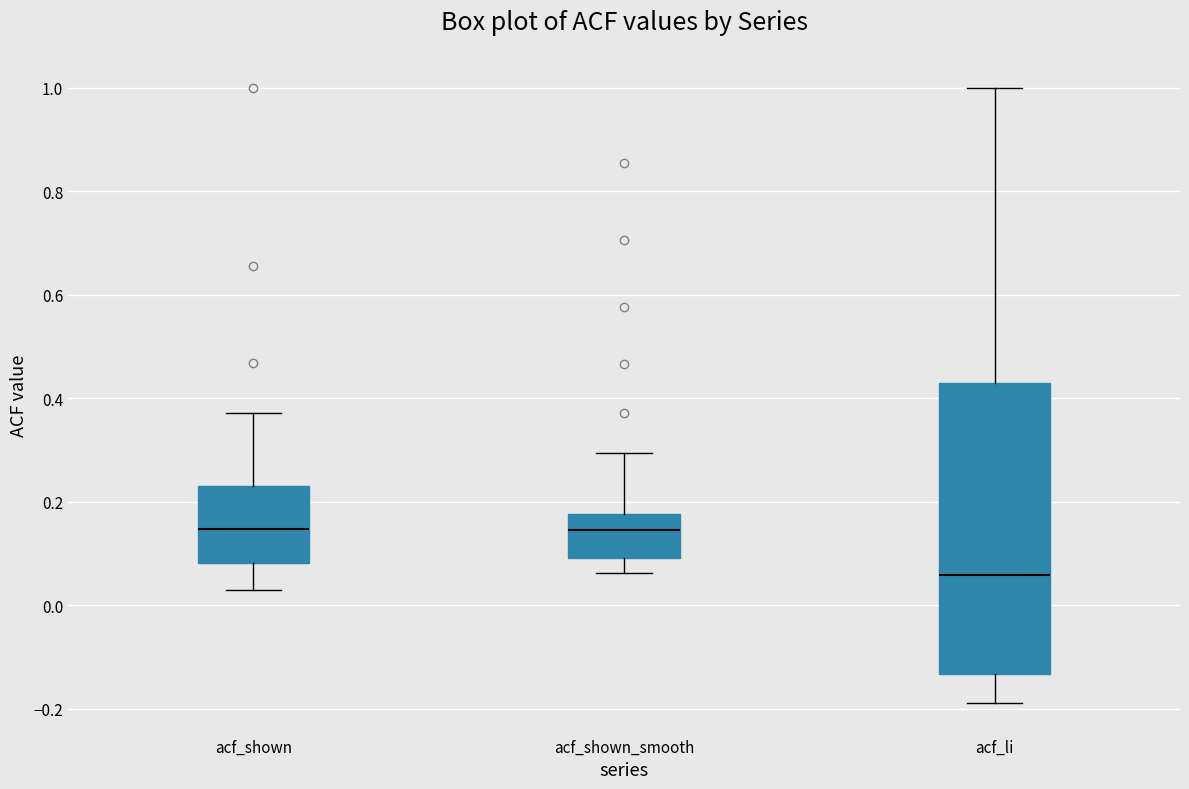

Comparing the boxes themselves (not the whiskers), which one is the tallest?

acf_li